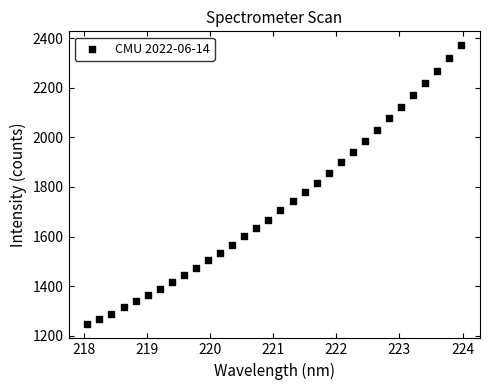

What is the range of Y values (max minus min)?

1126.2